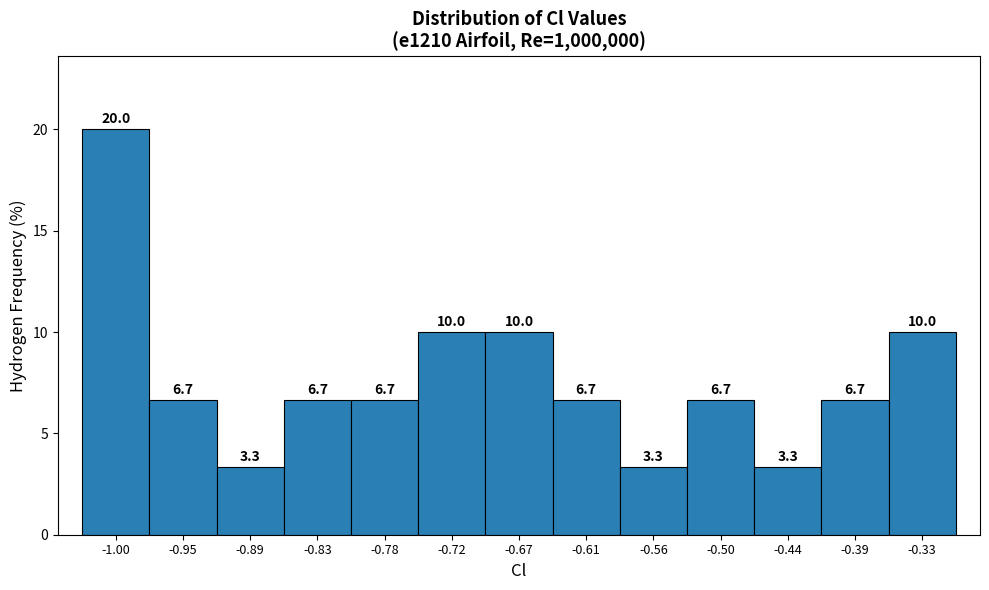

Reading left to right, list every bar in this chart as the range it spans on the x-axis followed by its height. The bar edges are not printed on the chart, so give them approximately, as read against the axis.

-1.03 to -0.97: 20.0
-0.97 to -0.92: 6.7
-0.92 to -0.86: 3.3
-0.86 to -0.81: 6.7
-0.81 to -0.75: 6.7
-0.75 to -0.70: 10.0
-0.70 to -0.64: 10.0
-0.64 to -0.58: 6.7
-0.58 to -0.53: 3.3
-0.53 to -0.47: 6.7
-0.47 to -0.42: 3.3
-0.42 to -0.36: 6.7
-0.36 to -0.31: 10.0